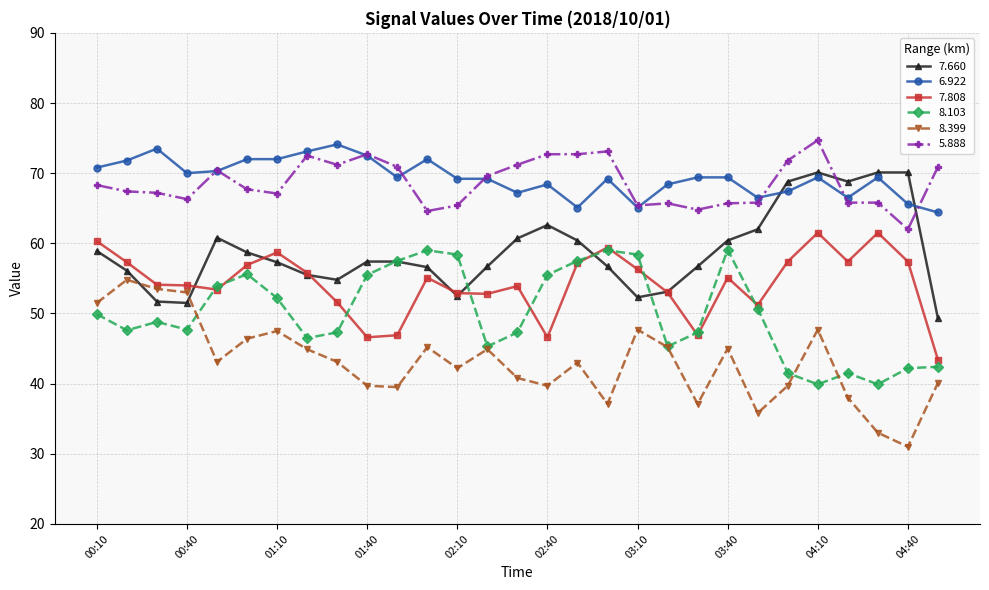

True or false: 8.103 has more than 2 interior local peaks.

True